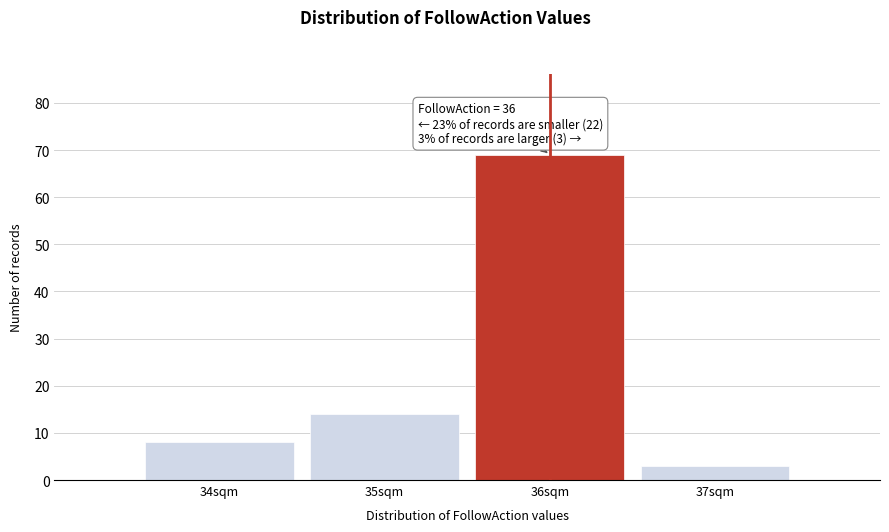

Over which range of the x-axis is the bar tallest?

35.5 to 36.5